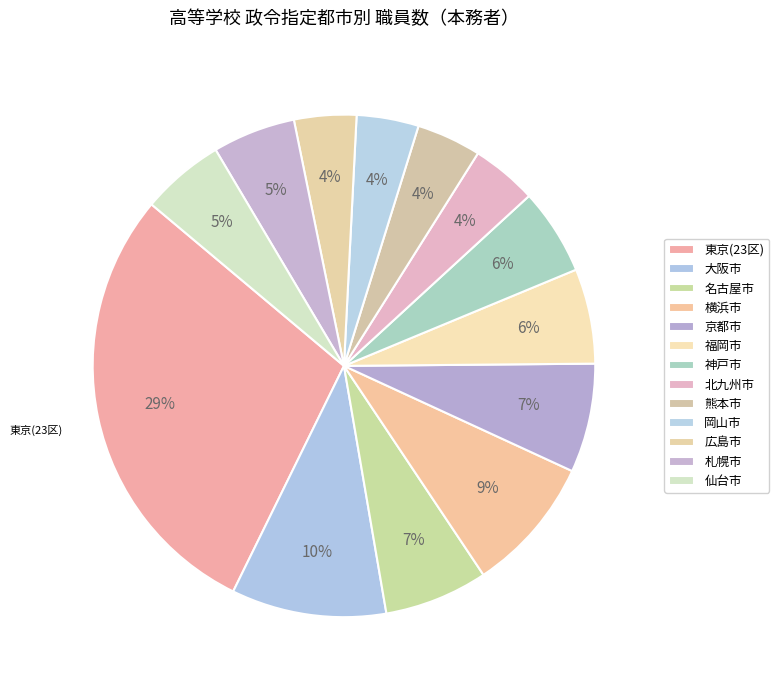

What percentage is the 熊本市 slice, to the nearest percent?

4%